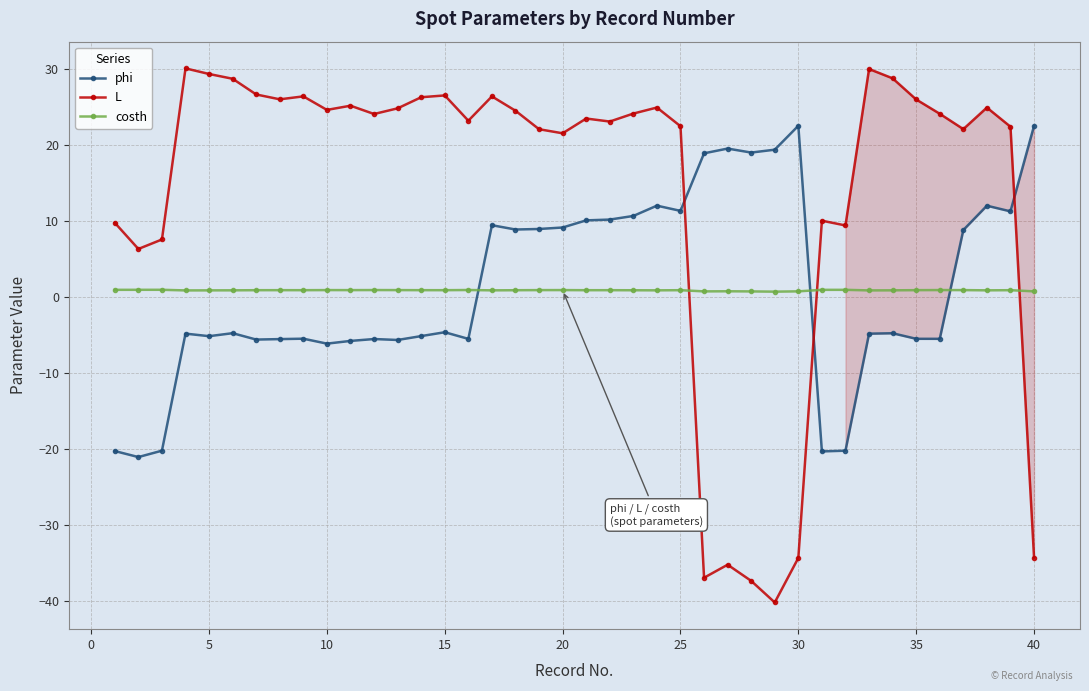

Which series has the widest spread of values?

L